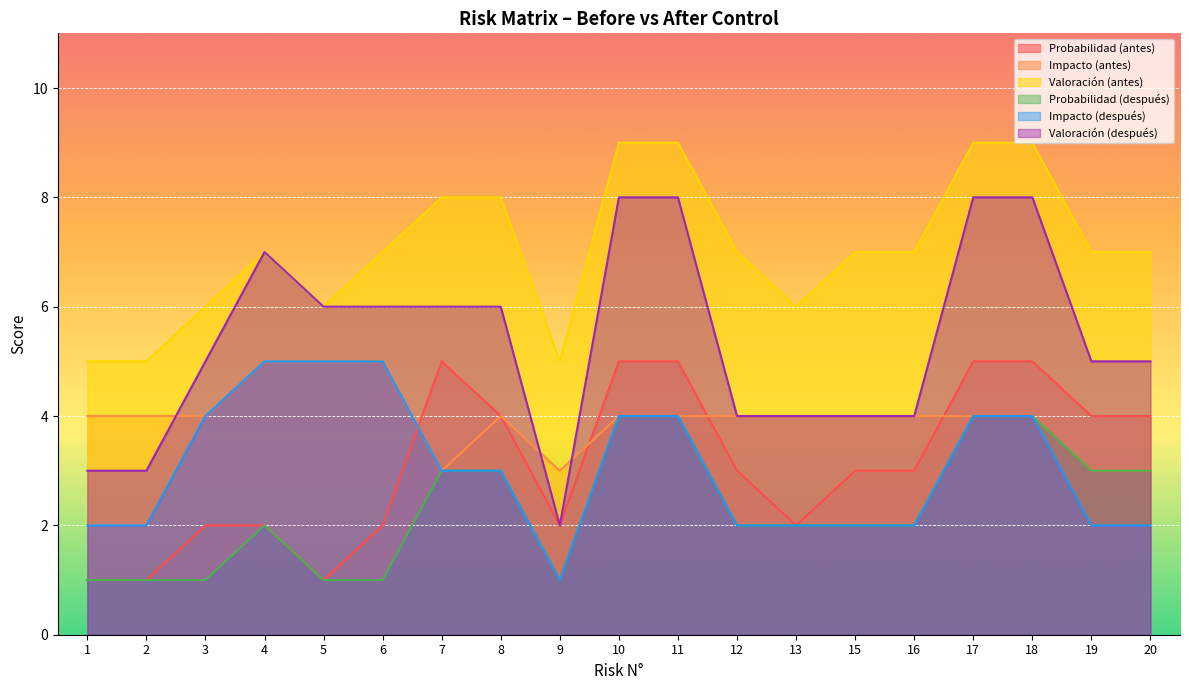

What are all the series names shown in the legend?

Probabilidad (antes), Impacto (antes), Valoración (antes), Probabilidad (después), Impacto (después), Valoración (después)